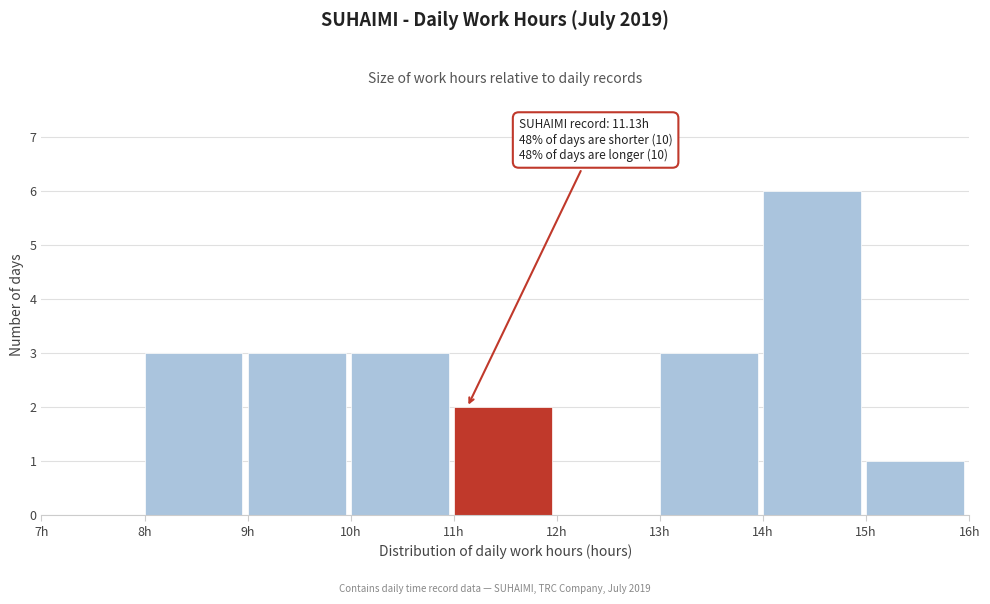

Over which range of the x-axis is the bar tallest?

14 to 15